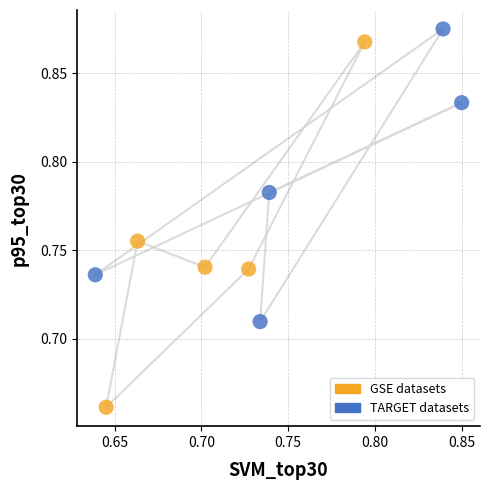

Which series has the largest Y range (max minus min)?

GSE datasets